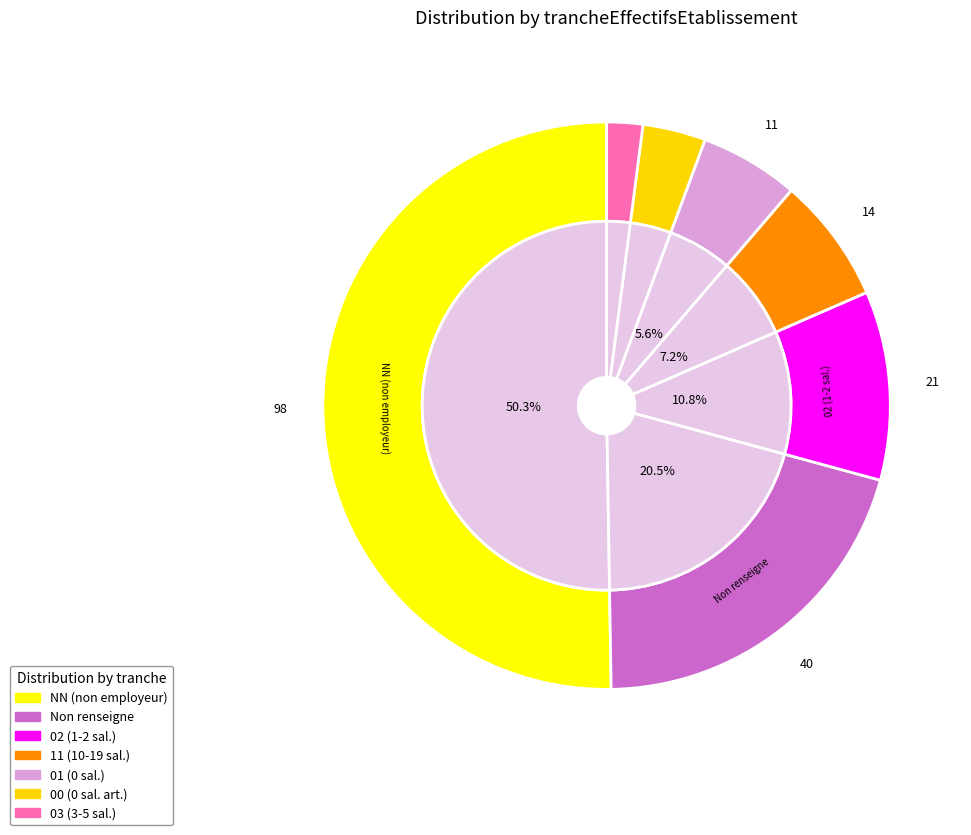

Which slice is the smallest?

03